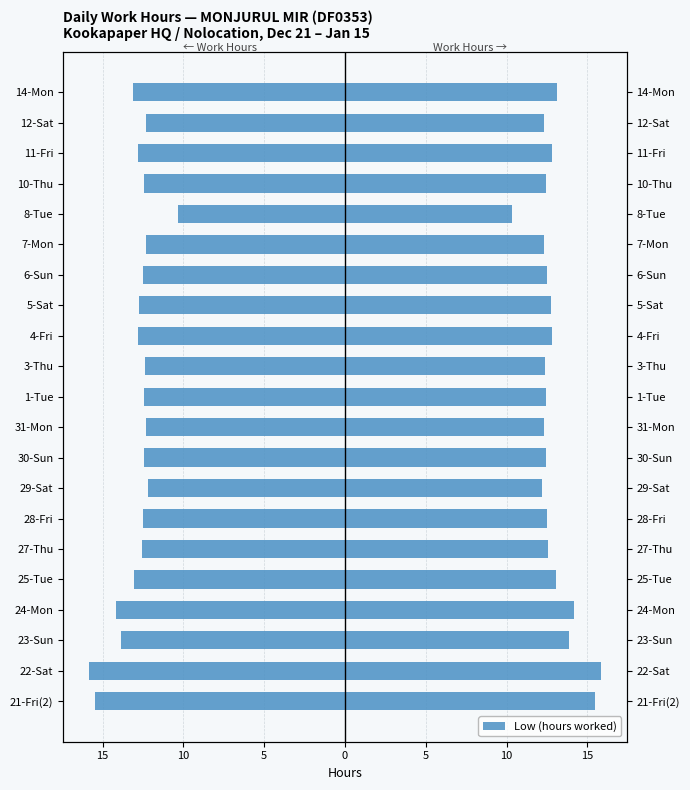

Reading left to right, transcribe all the data shown in this chart.

15.5	15.8	13.9	14.2	13.0	12.5	12.5	12.2	12.4	12.3	12.4	12.4	12.8	12.8	12.5	12.3	10.3	12.4	12.8	12.3	13.1